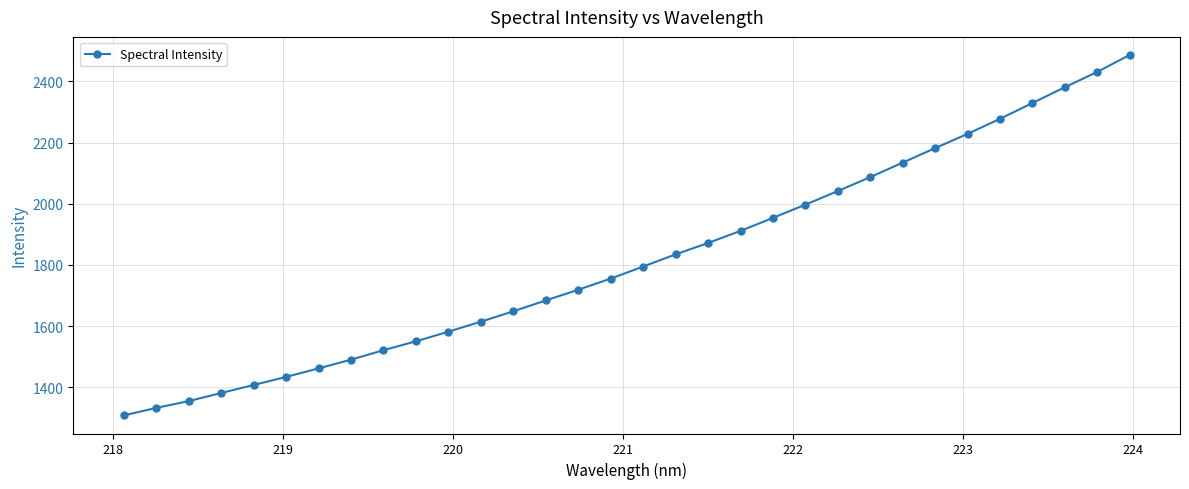

What is the difference between the maximum and minimum values?

1179.1